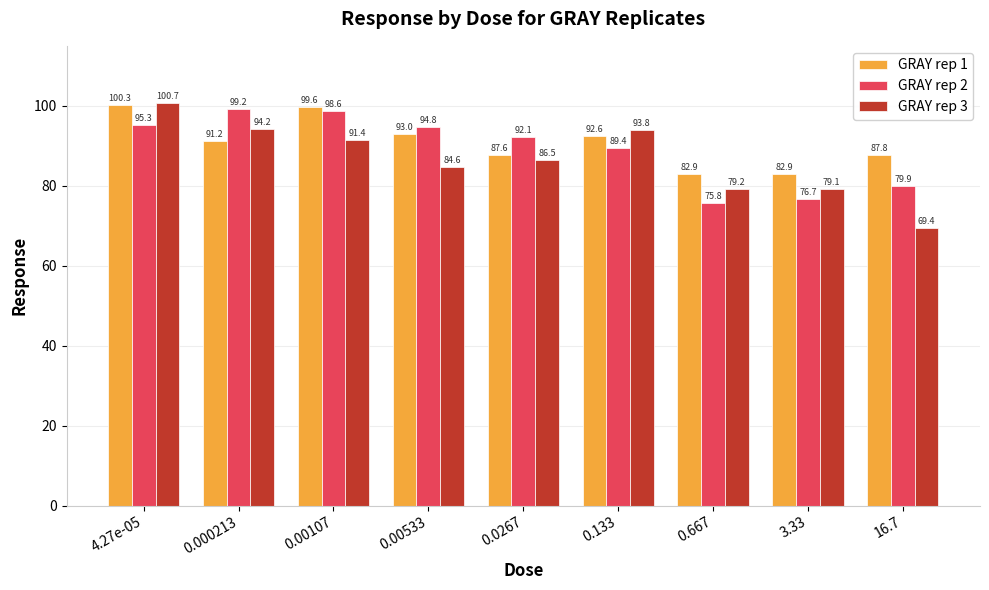

What is the difference between the maximum and minimum values in the GRAY rep 3 series?

31.3